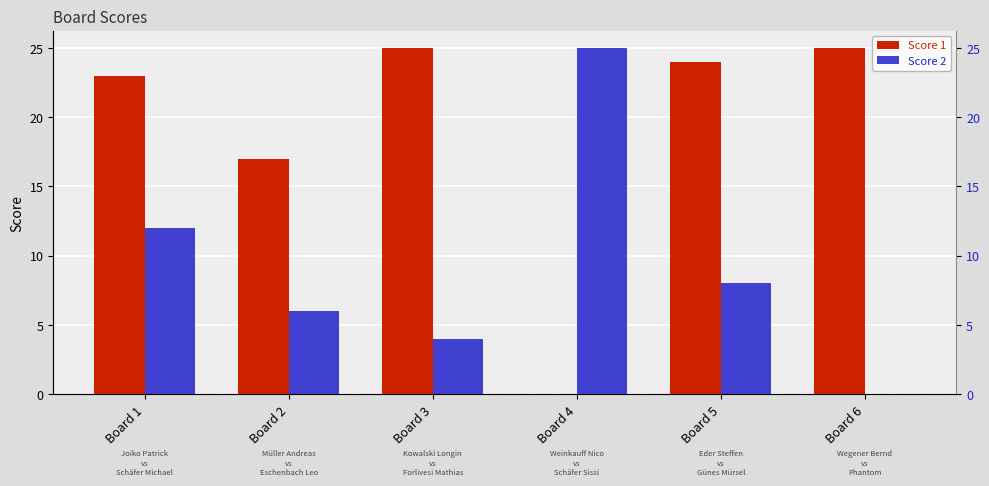

What is the approximate value of Score 2 at Board 2, to the nearest 5?

5